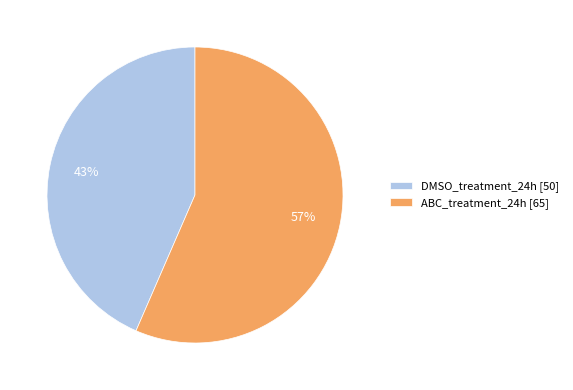

Which has a higher value, DMSO_treatment_24h or ABC_treatment_24h?

ABC_treatment_24h